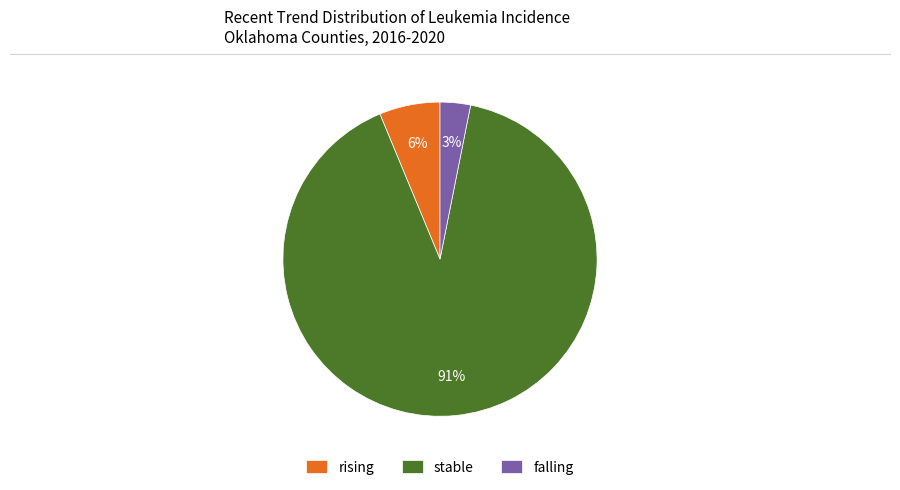

Rank the categories by value from highest to lowest.

stable, rising, falling